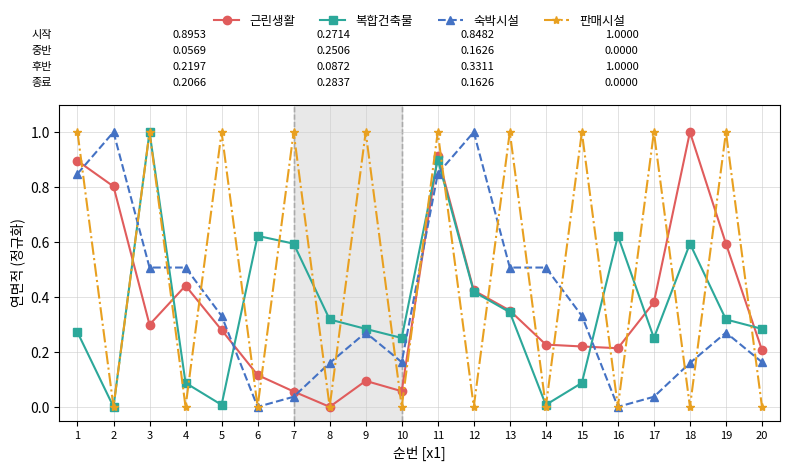

How many times do 숙박시설 and 근린생활 cross each other?

6